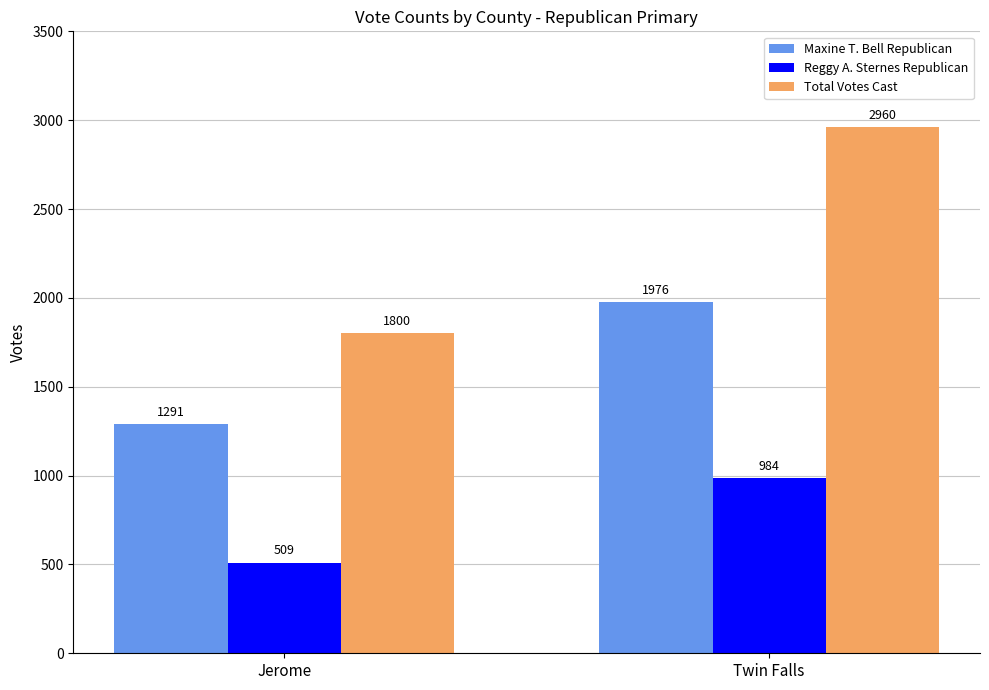

Reading left to right, list all the values displayed in this chart.

Maxine T. Bell Republican: 1291	1976
Reggy A. Sternes Republican: 509	984
Total Votes Cast: 1800	2960